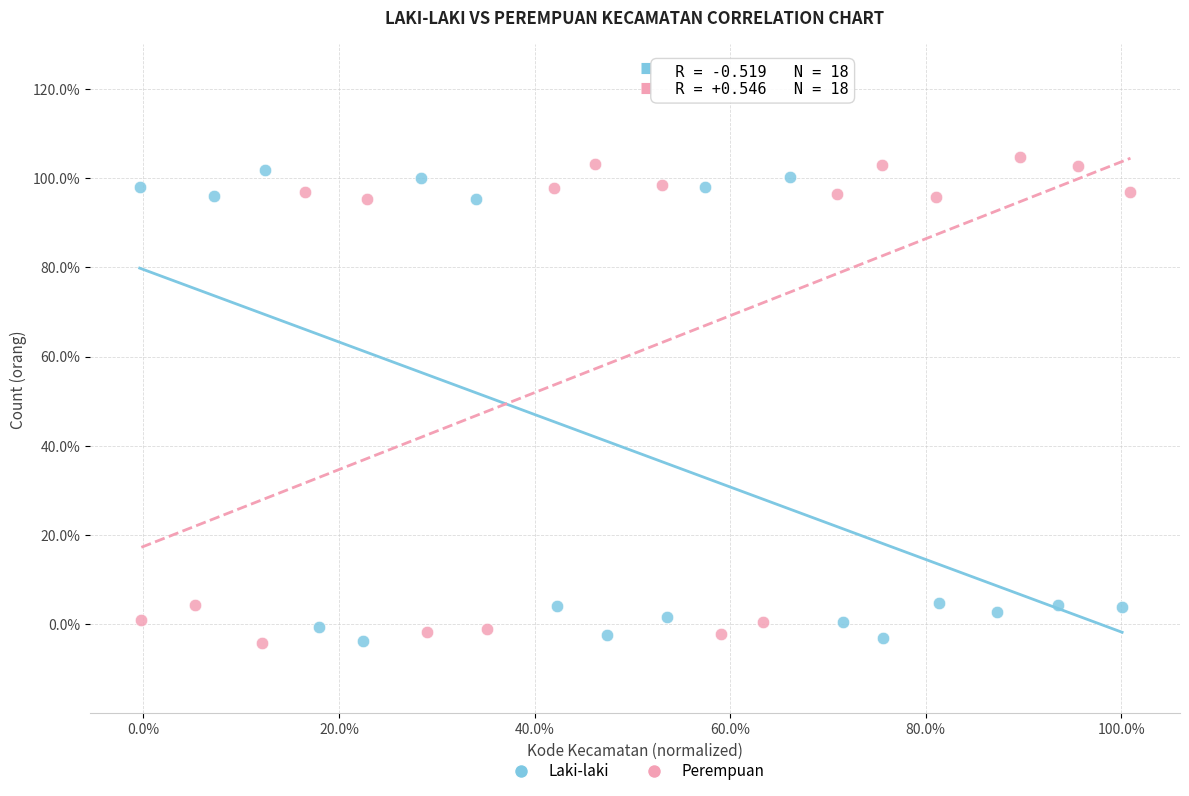

Which series has the largest Y range (max minus min)?

Perempuan